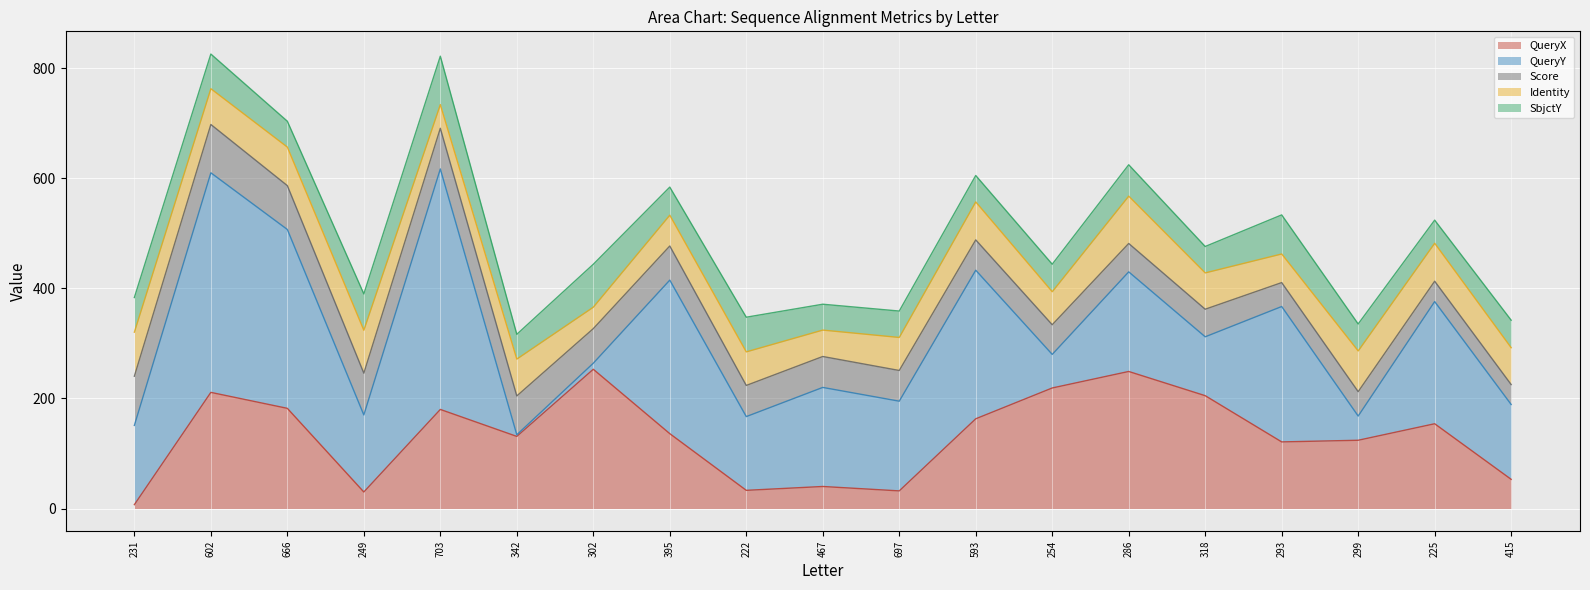

Does the chart display data point markers on the line(s)?

No